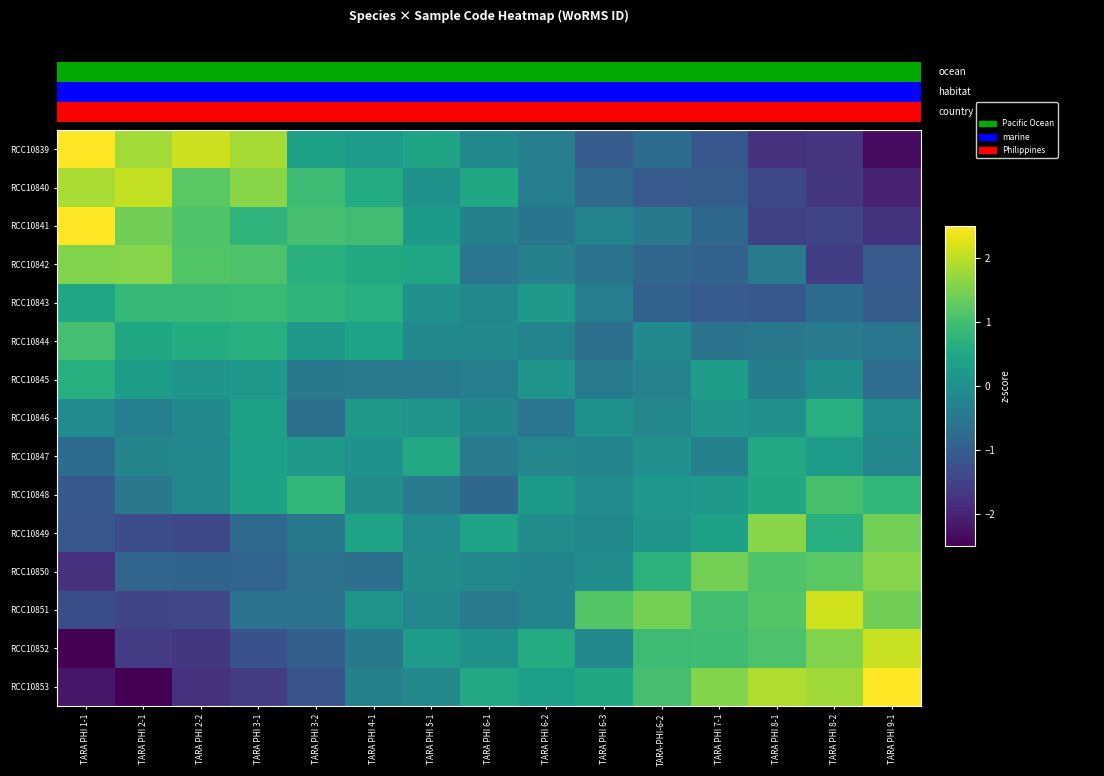

What is the lowest value of the RCC10847 series?

-0.7